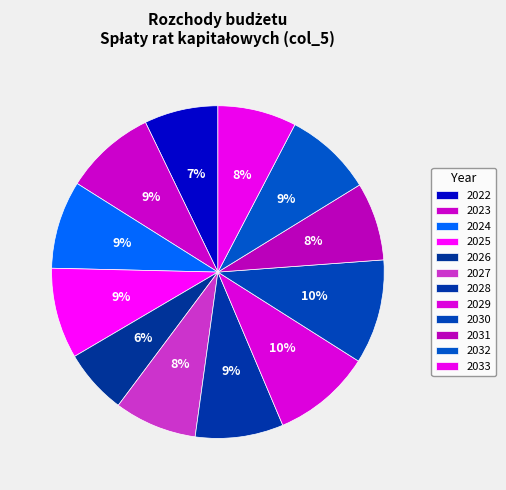

To the nearest percent, what percentage of the pie is 2022?

7%